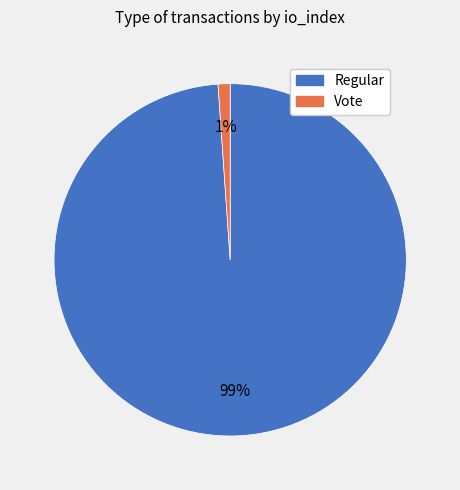

To the nearest percent, what percentage of the pie is Vote?

1%